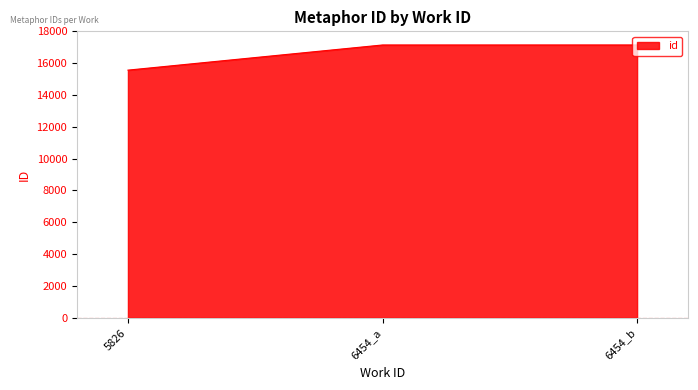

What value does the data have at 6454_a, to the nearest 10?

17140